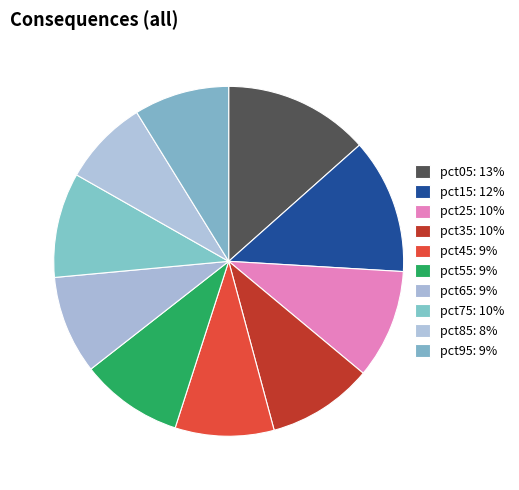

True or false: pct25 accounts for 16% of the total.

False